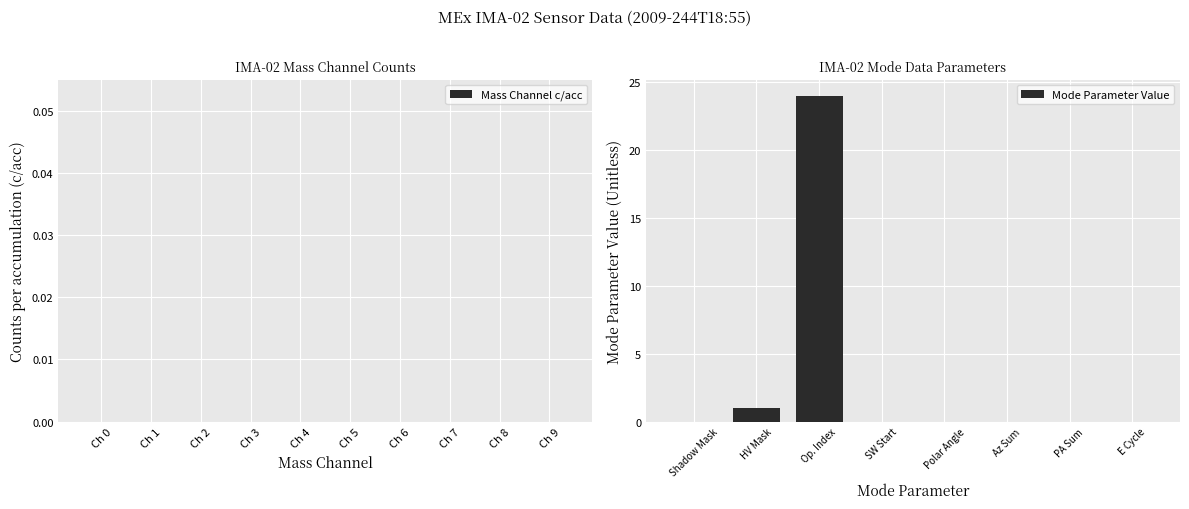

Reading left to right, extract all data points from this chart.

Shadow Mask=0	HV Mask=1	Op. Index=24	SW Start=0	Polar Angle=0	Az Sum=0	PA Sum=0	E Cycle=0